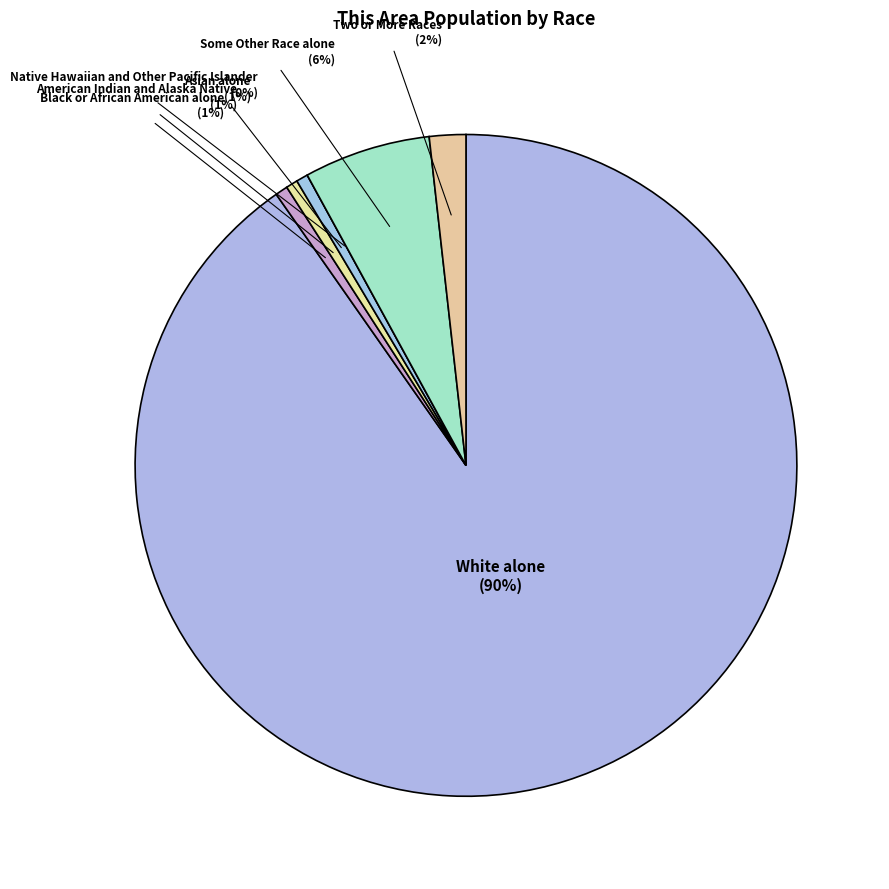

To the nearest percent, what portion does Asian alone represent?

1%